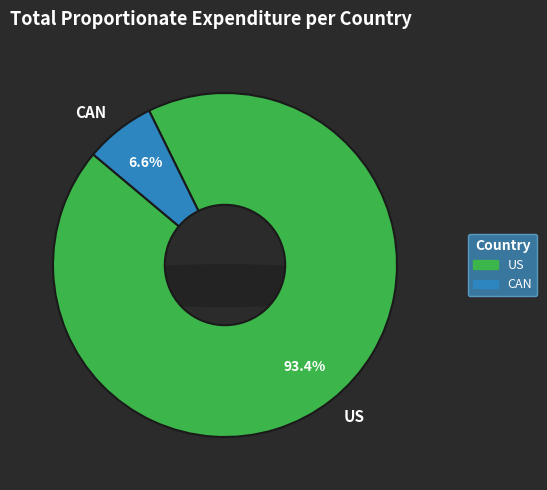

The US slice represents 83% of the pie. True or false?

False